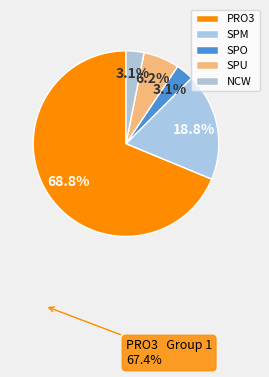

To the nearest percent, what is the average slice percentage?

20%